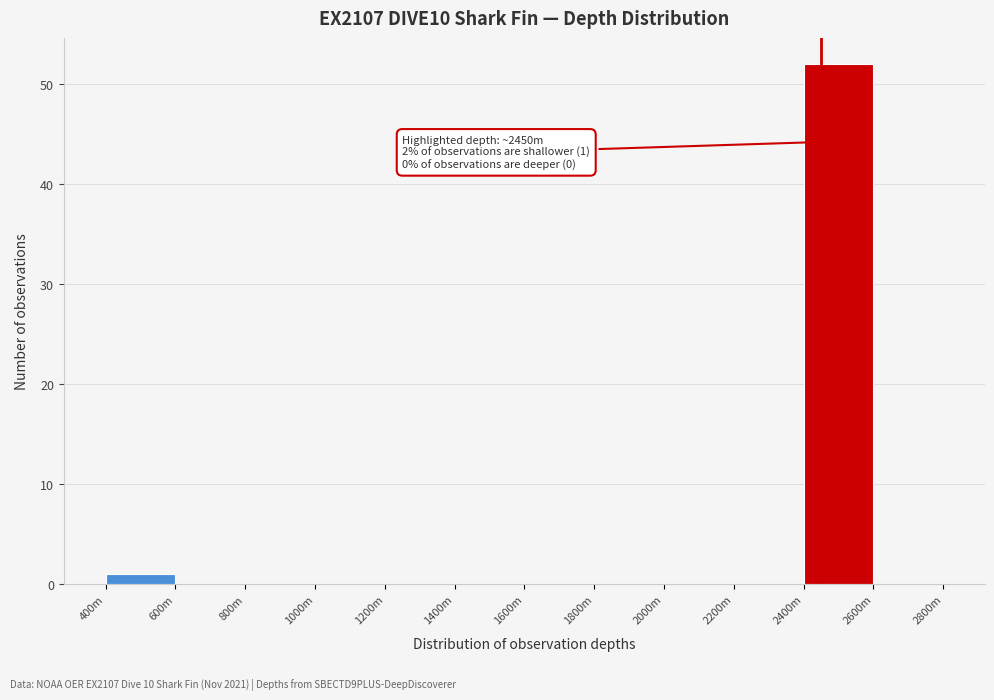

Reading left to right, extract all data points from this chart.

400m=1	600m=0	800m=0	1000m=0	1200m=0	1400m=0	1600m=0	1800m=0	2000m=0	2200m=0	2400m=52	2600m=0